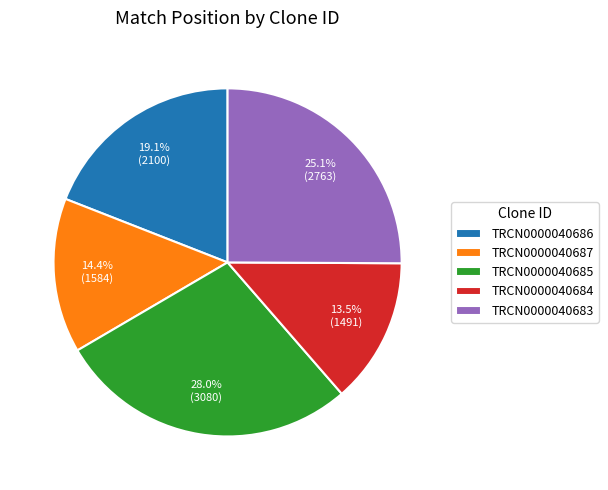

How many slices are in this pie chart?

5